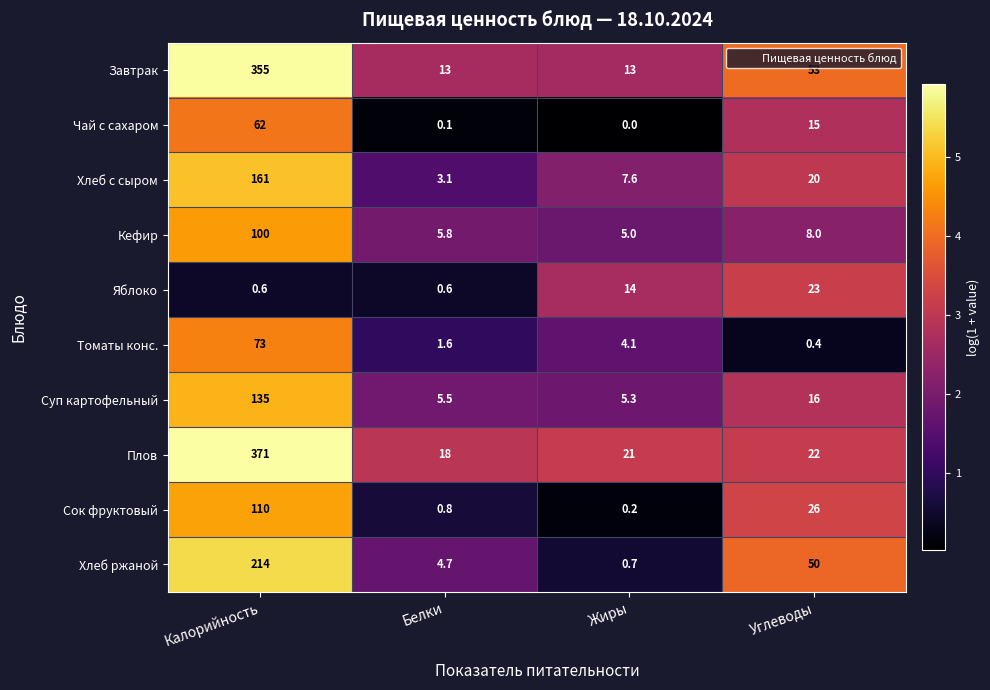

How many categories are shown in the chart?

4